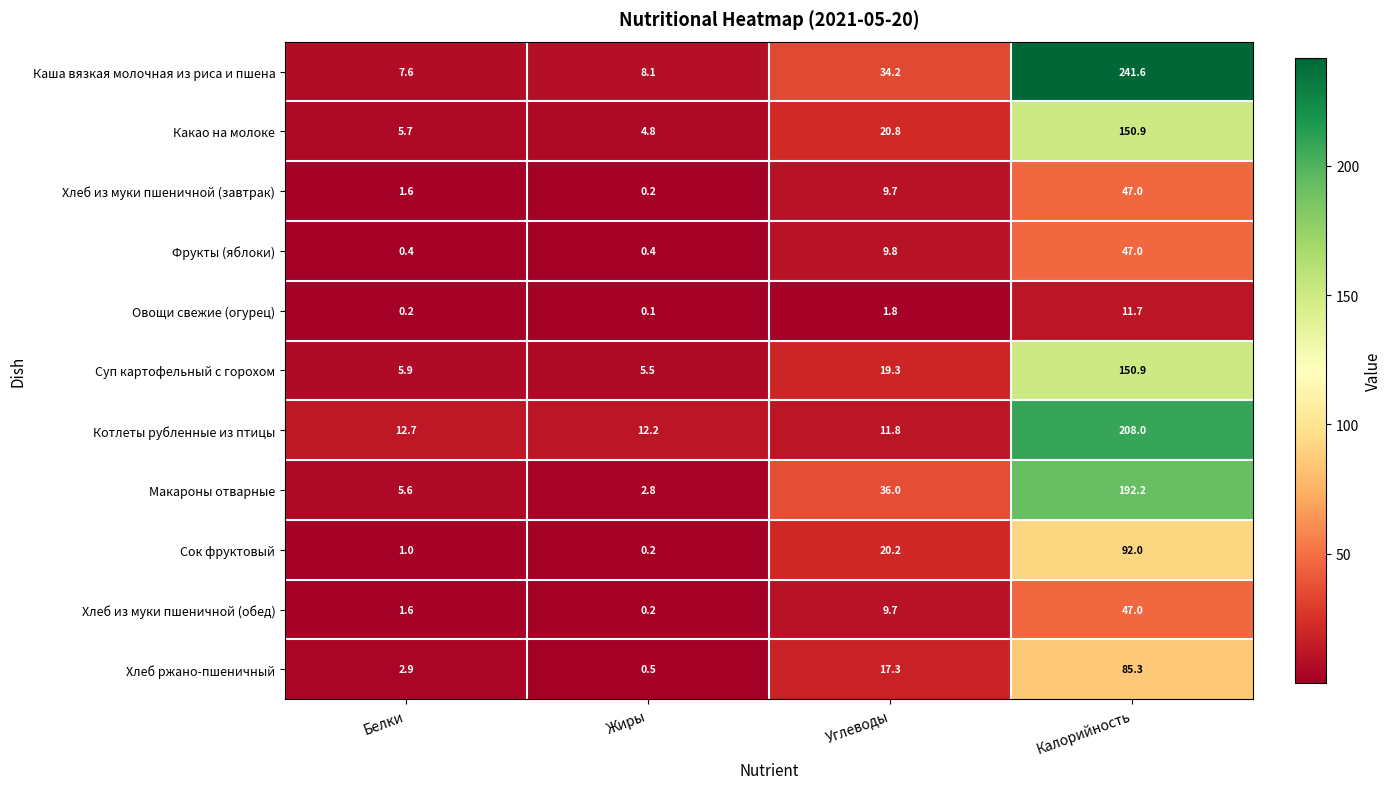

At which category does the chart reach its minimum across all series?

Жиры